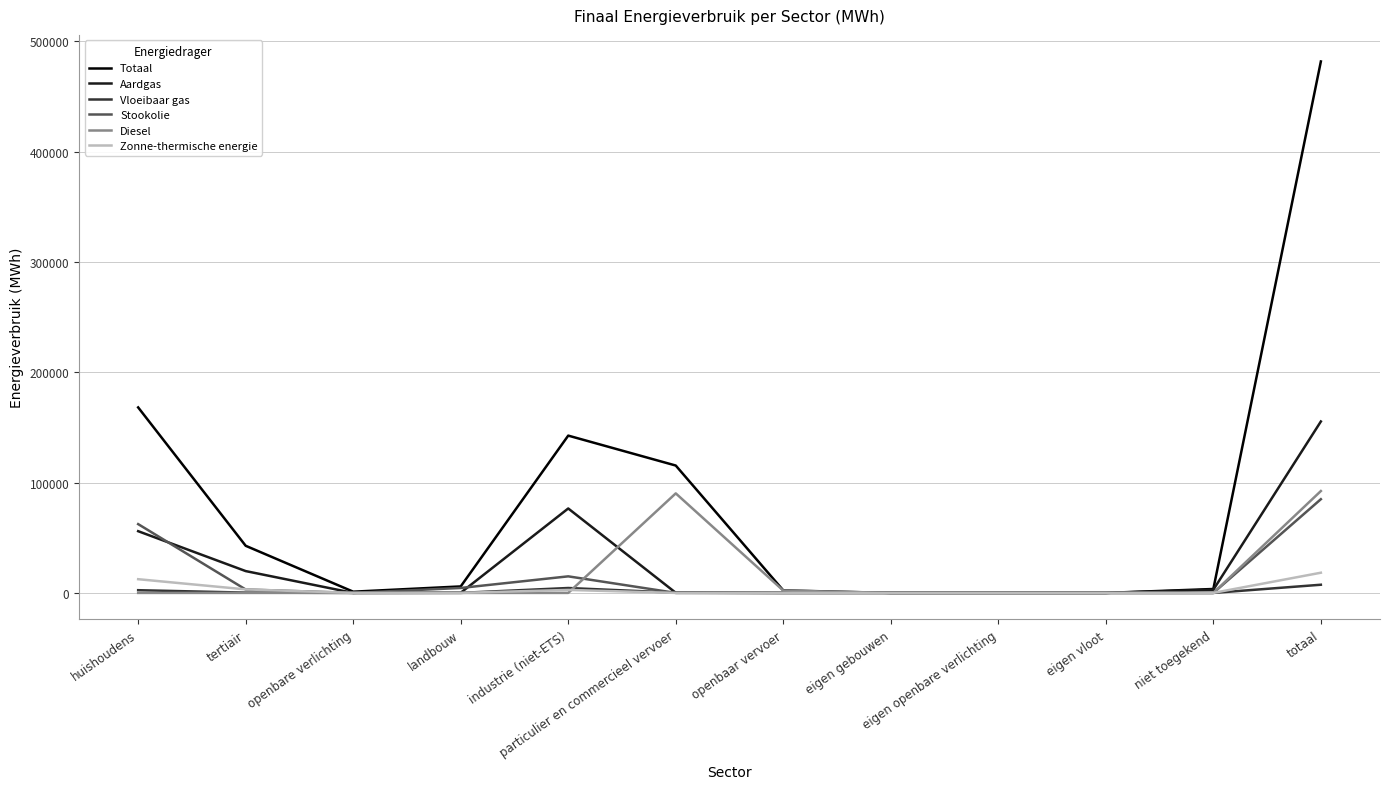

Which series has the largest range (max minus min)?

Totaal